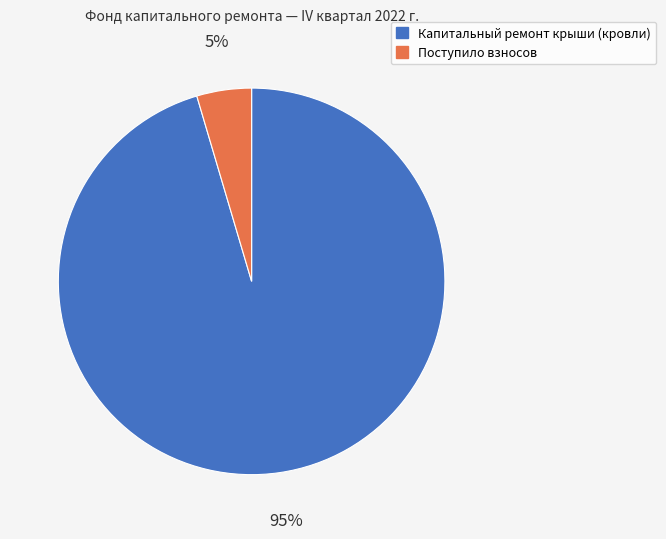

How many segments does this pie chart have?

2